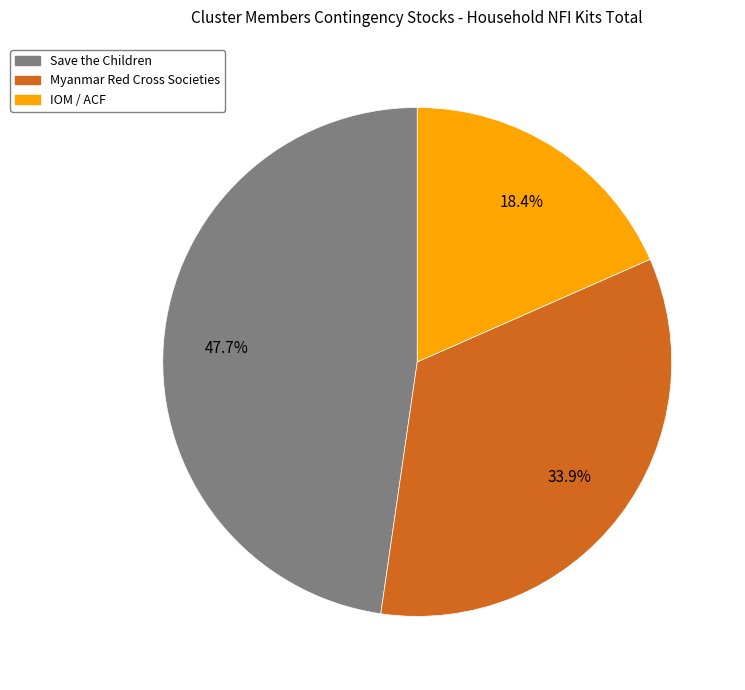

Which category has the smallest portion of the pie?

IOM / ACF